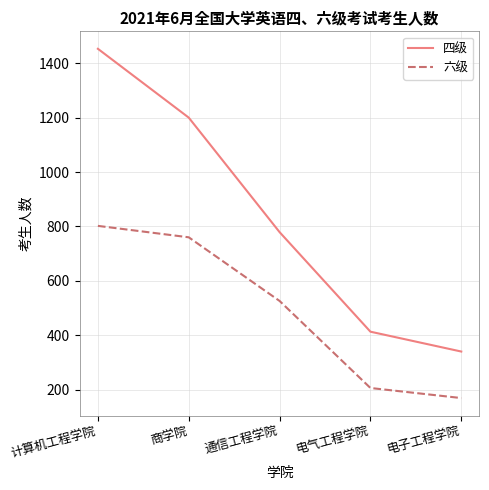

Which series has the widest spread of values?

四级